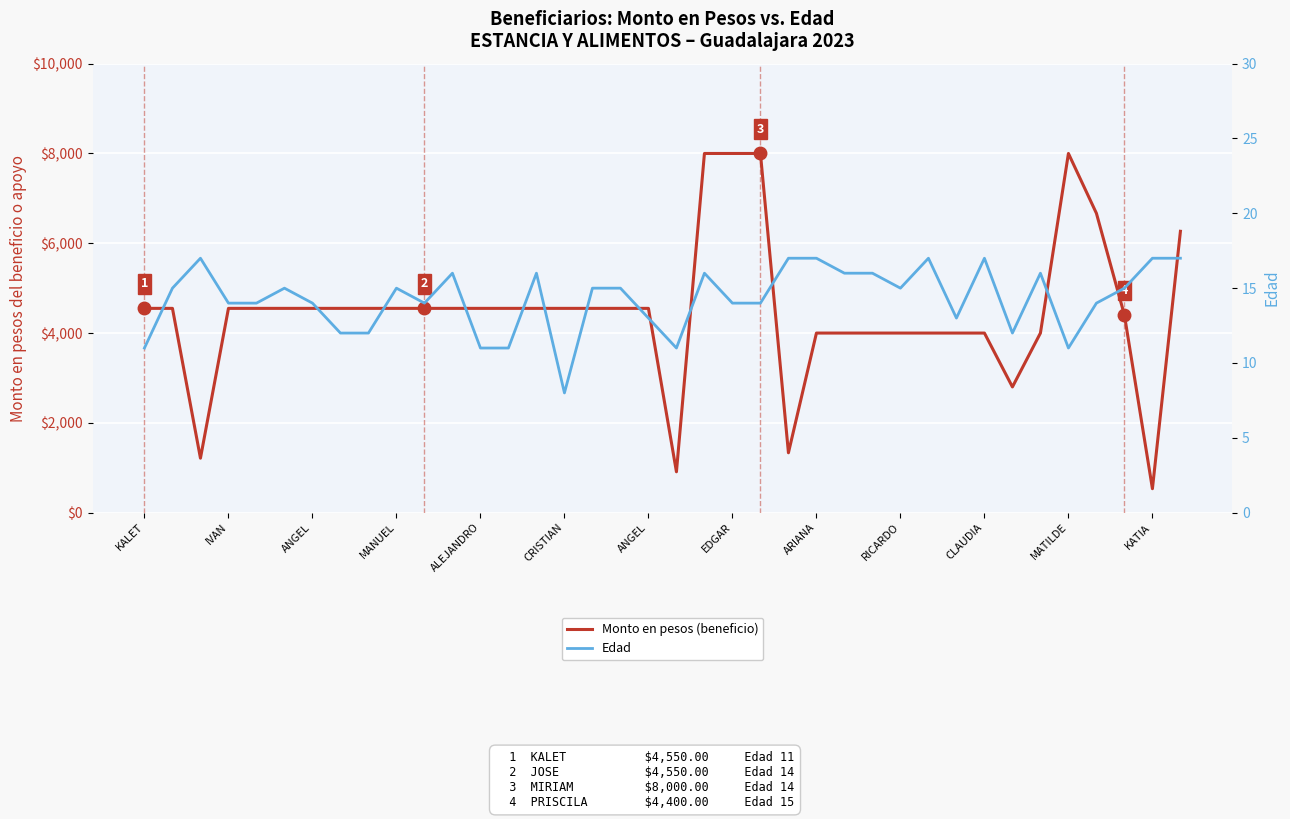

Between 36 and 20, which is larger?

20